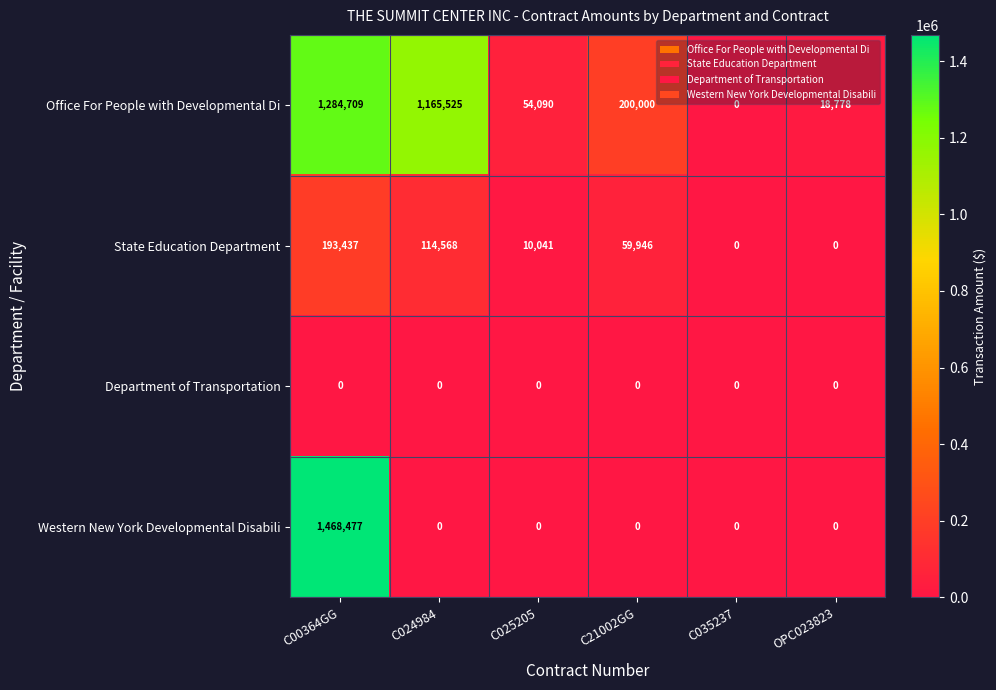

Which series has the largest range (max minus min)?

Western New York Developmental Disabili